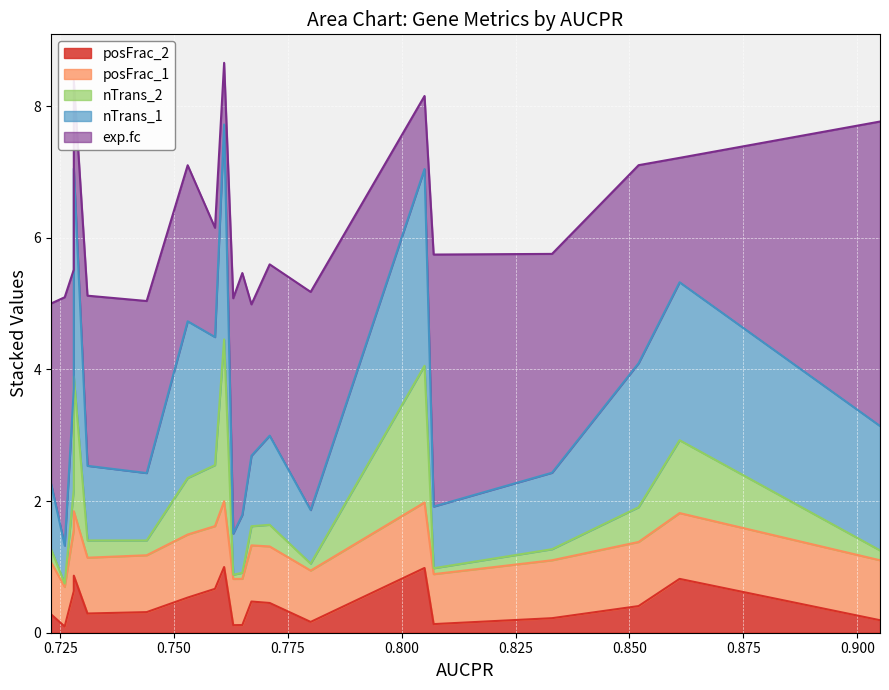

What is the spread (max minus min) of values at 17?

2.4